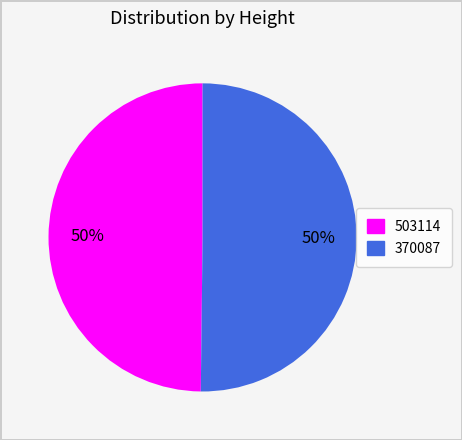

To the nearest percent, what percentage of the pie is 503114?

50%